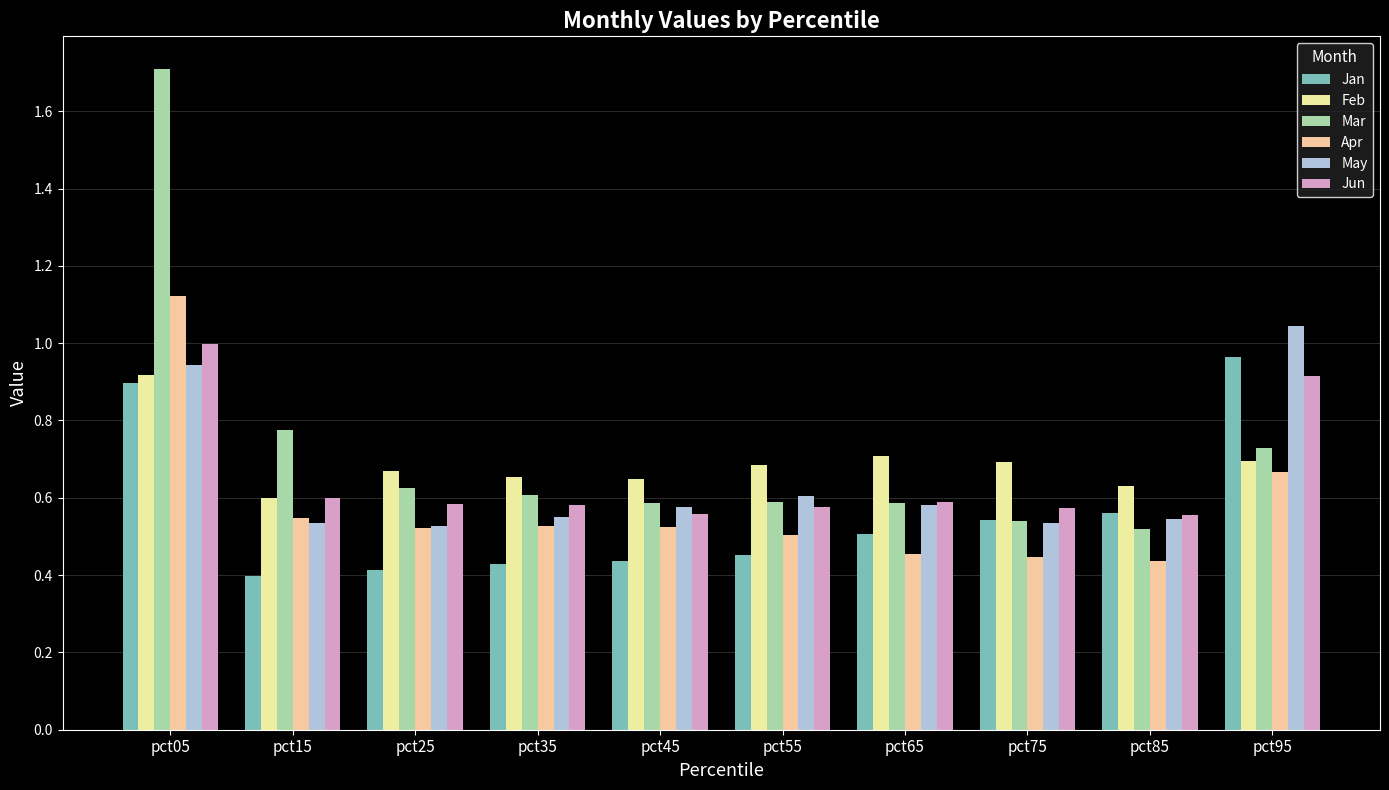

What is the total value across all series at pct55?

3.4